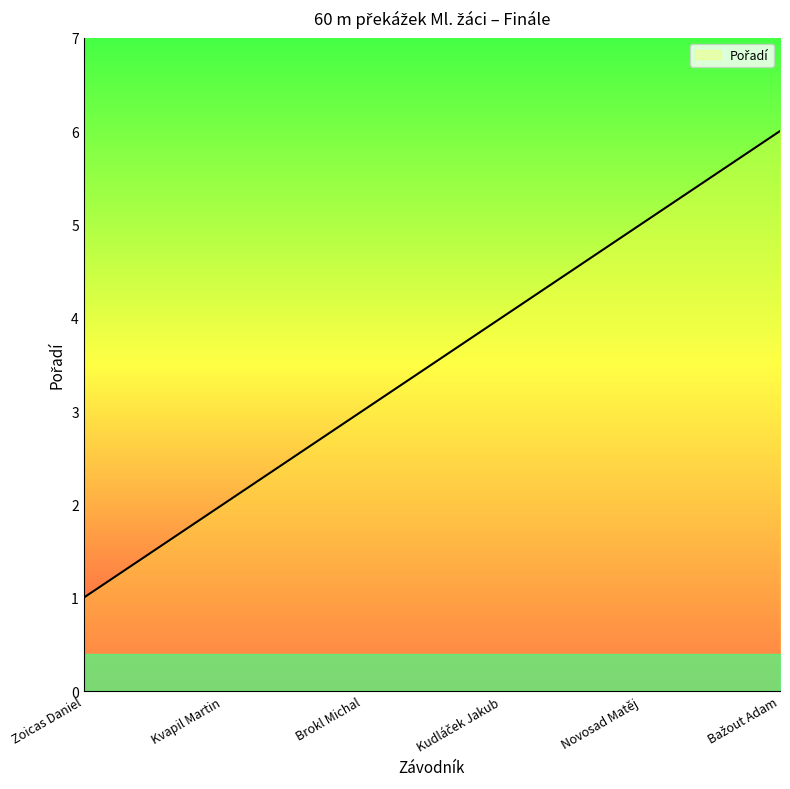

Which category has the lowest value across all series?

Zoicas Daniel